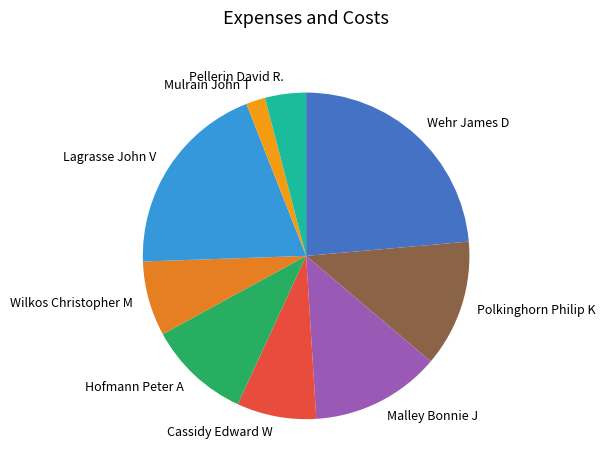

Is it true that Wilkos Christopher M is 7% of the pie?

True